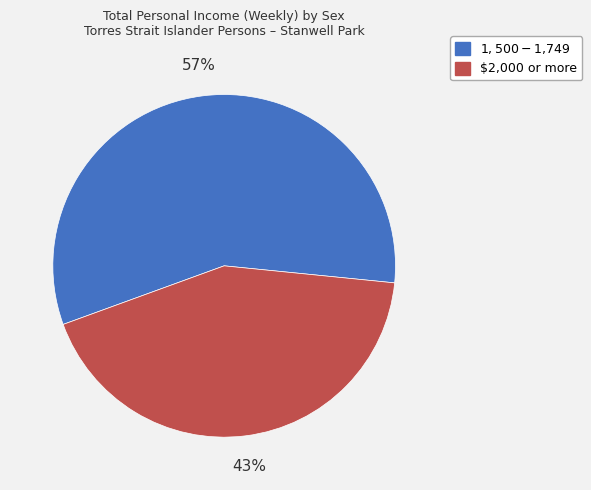

The $1,500-$1,749 slice represents 66% of the pie. True or false?

False